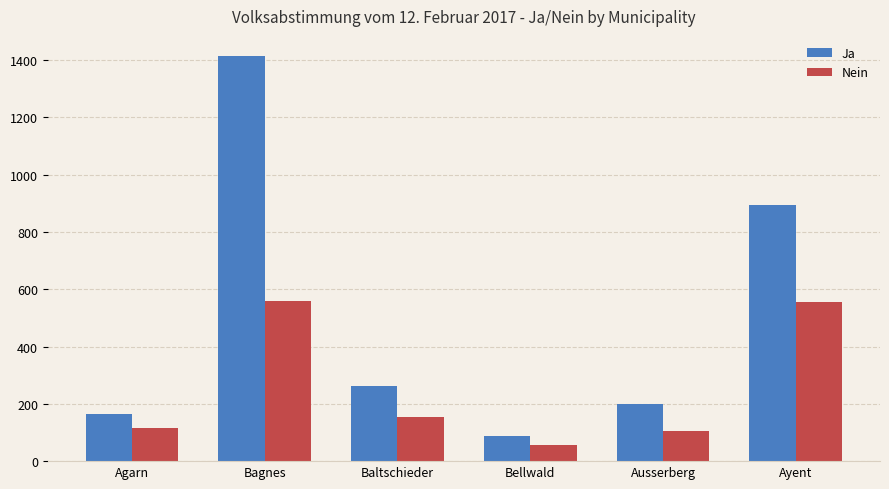

Which label corresponds to the smallest value in the chart?

Bellwald